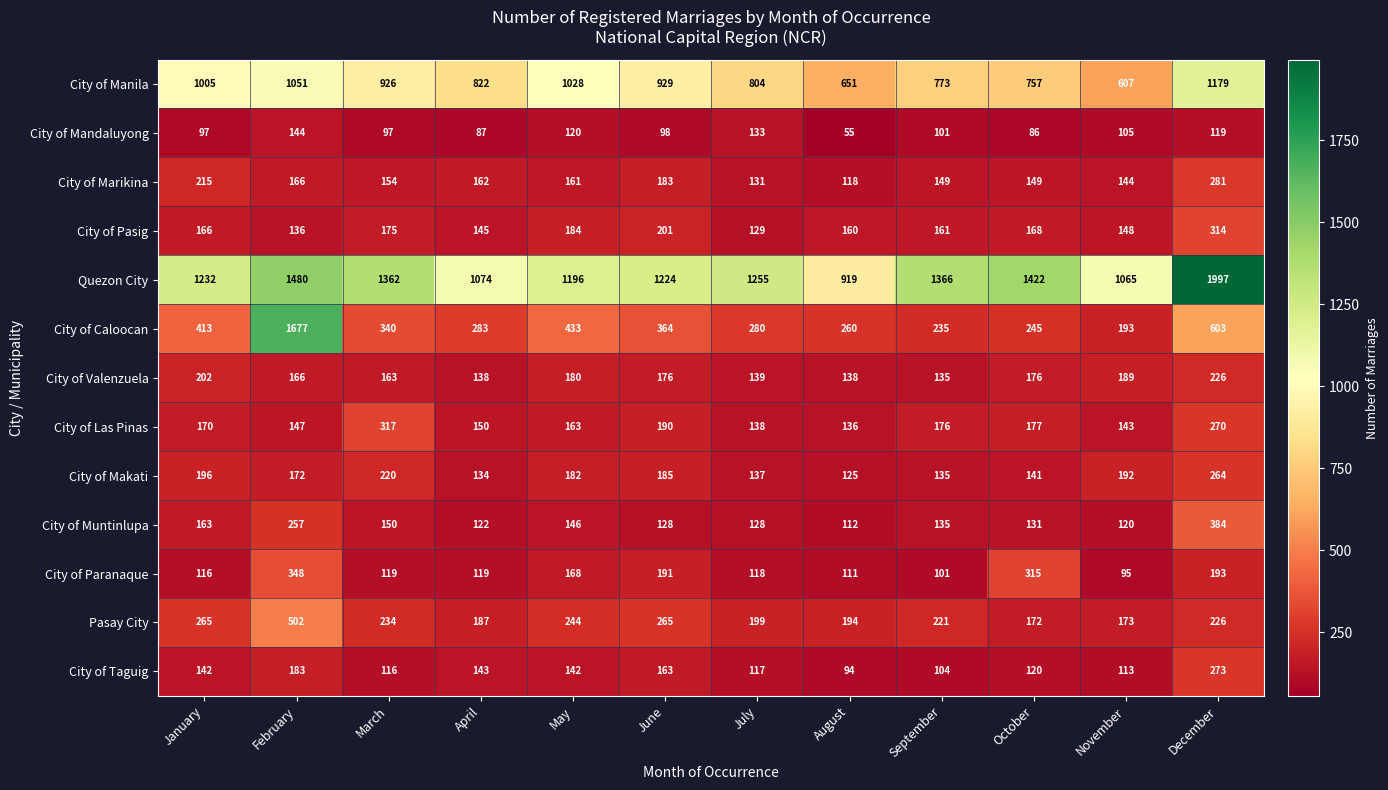

What is the greatest value displayed?

1997